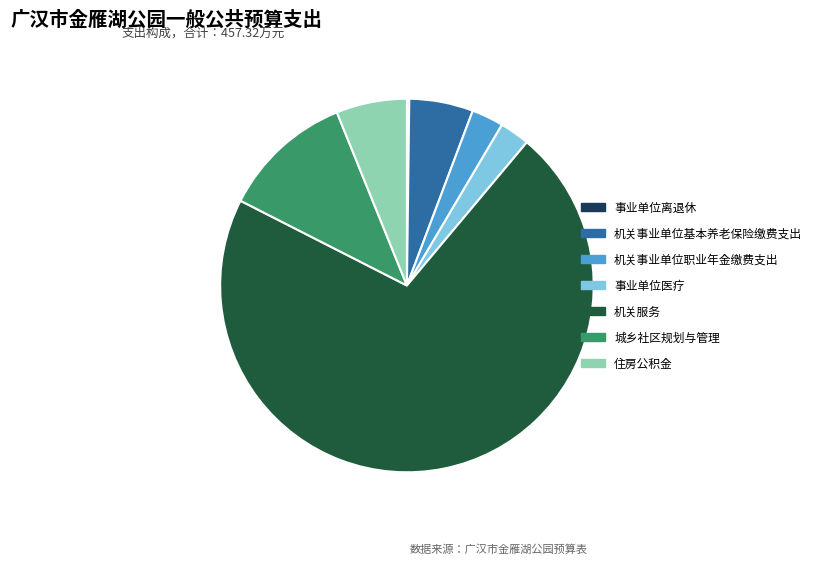

What is the largest slice in the pie chart?

机关服务